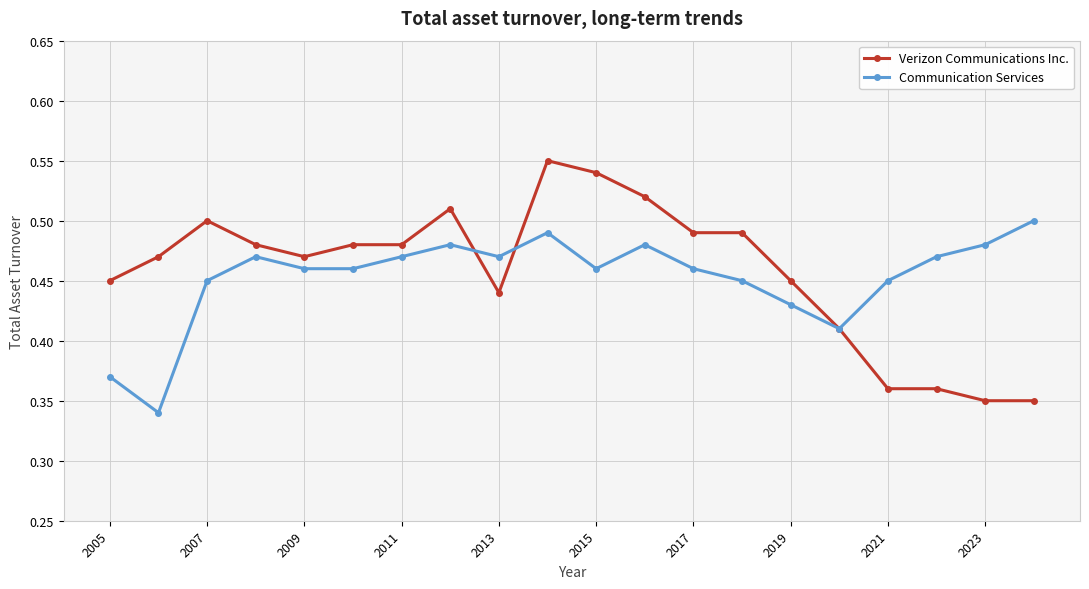

Which series has the largest range (max minus min)?

Verizon Communications Inc.